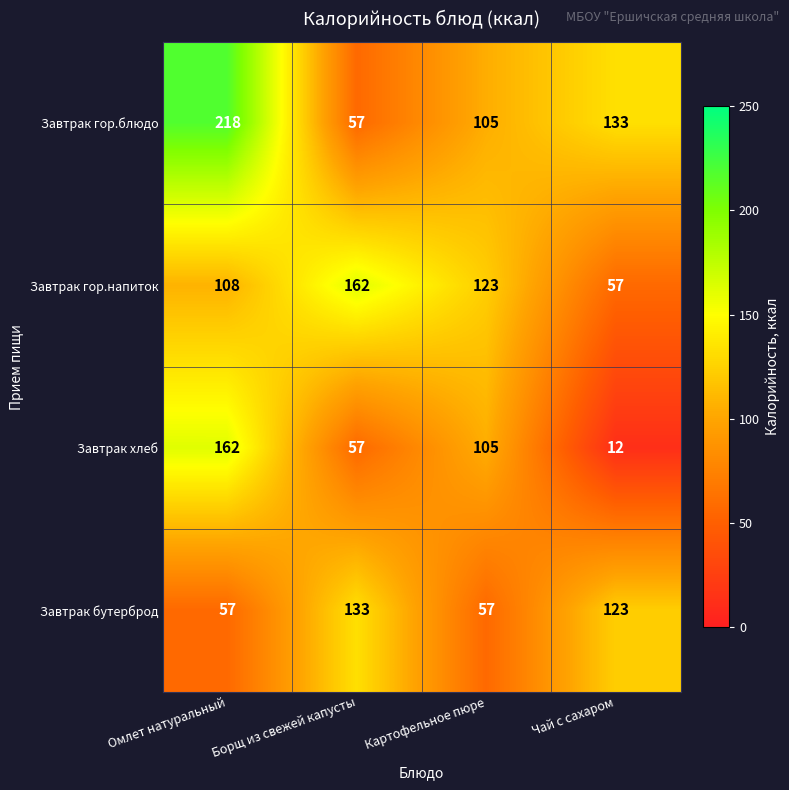

Where is Завтрак бутерброд nearest to the value 95?

Чай с сахаром